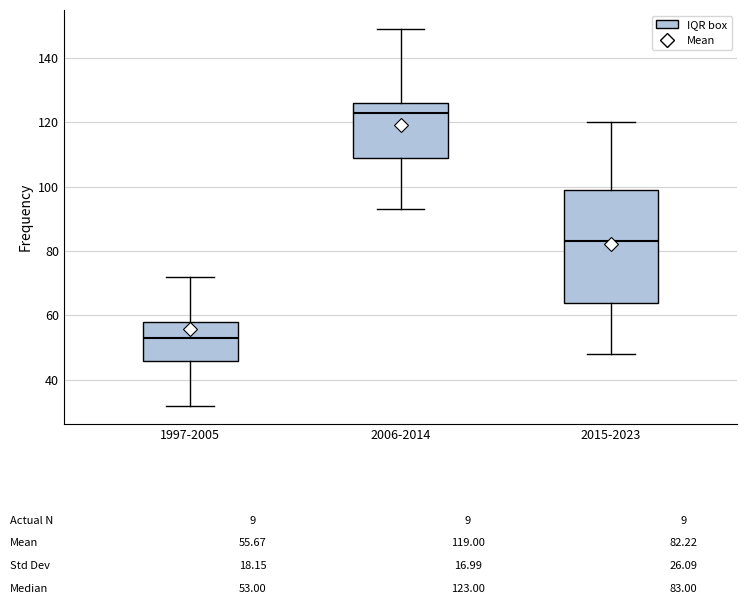

Which box's median line is the highest?

2006-2014